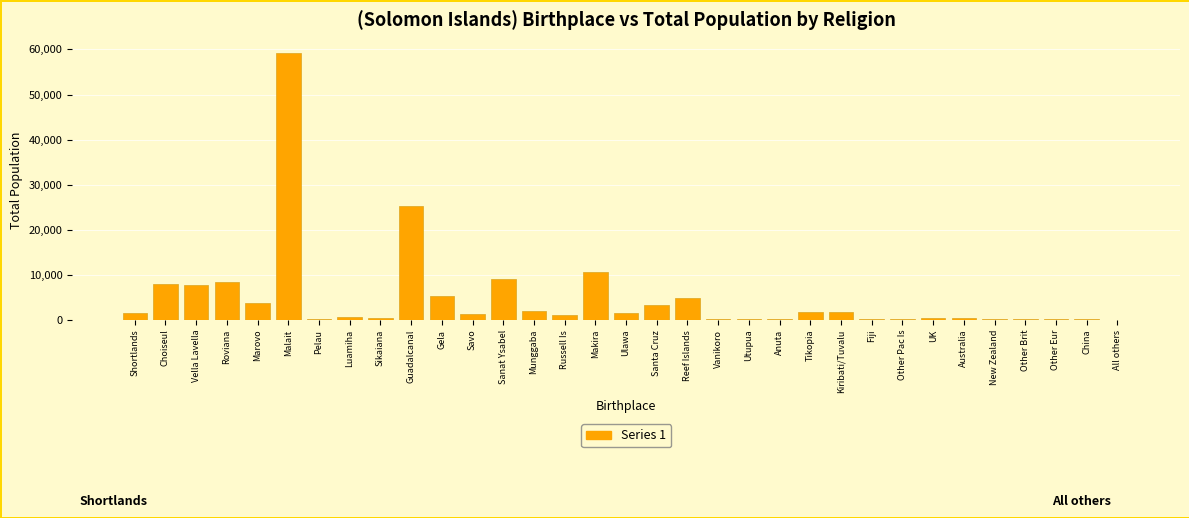

Is it true that the value at Fiji is 274?

True